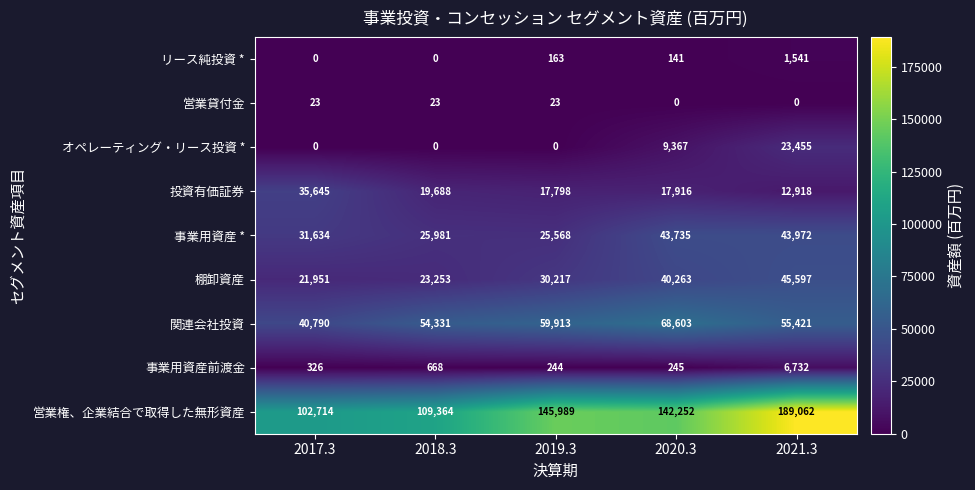

What is the total value across all series at 2019.3?

279915